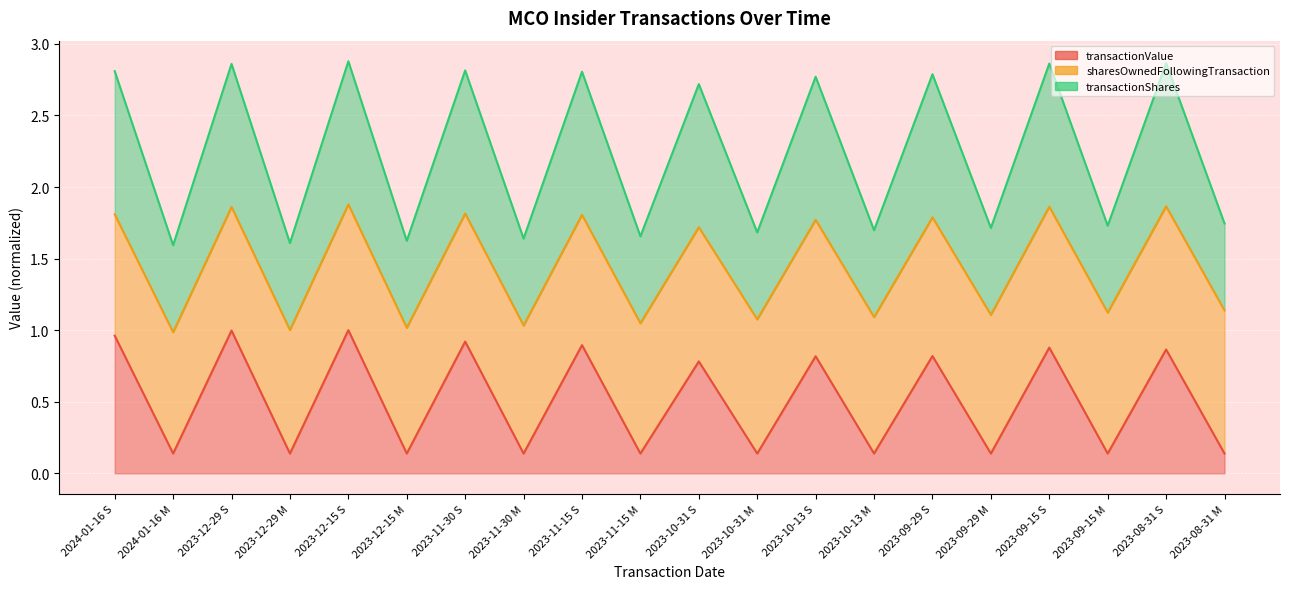

At which category does transactionValue reach its first local valley?

2024-01-16 M